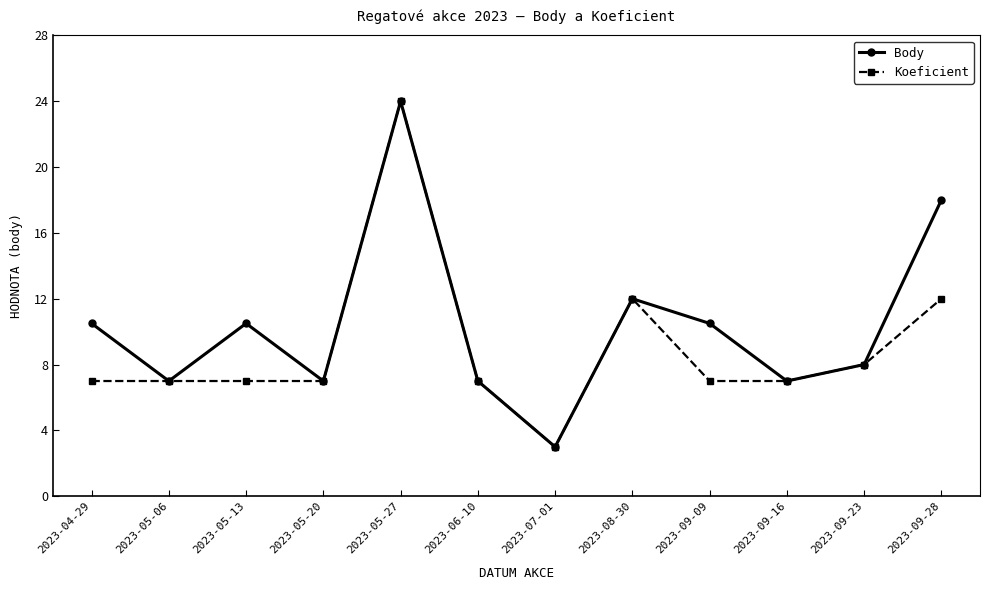

How many series are shown in this chart?

2